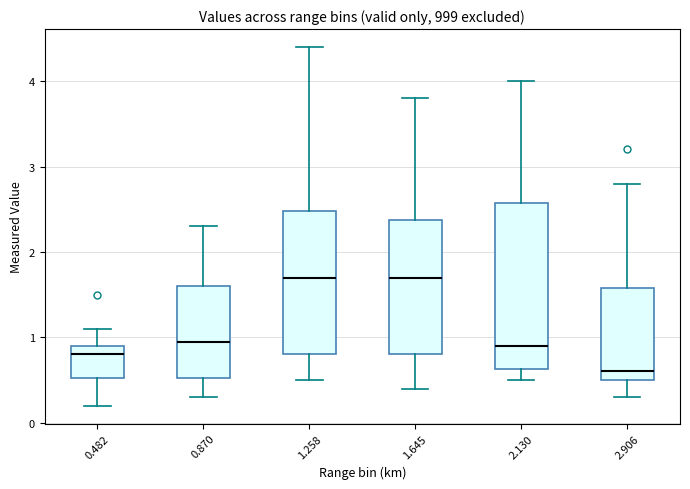

Where does the median line of the box at x = 2.906 sit on the y-axis? The values are not printed on the chart, so give them approximately, as read against the axis.

0.6